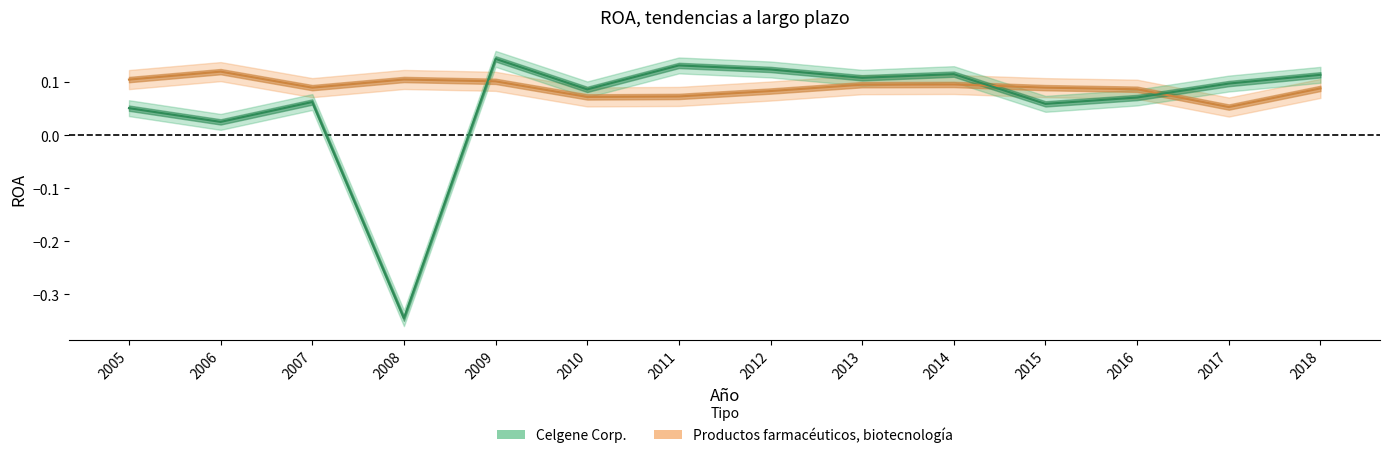

What is the maximum value for Productos farmacéuticos, biotecnología?

0.1